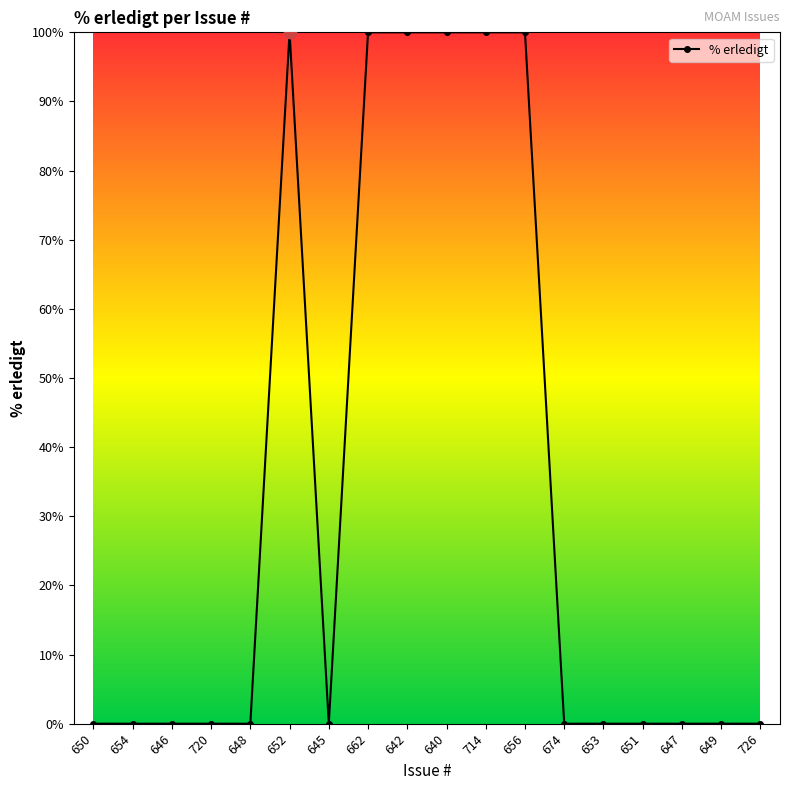

Between 653 and 656, which is larger?

656